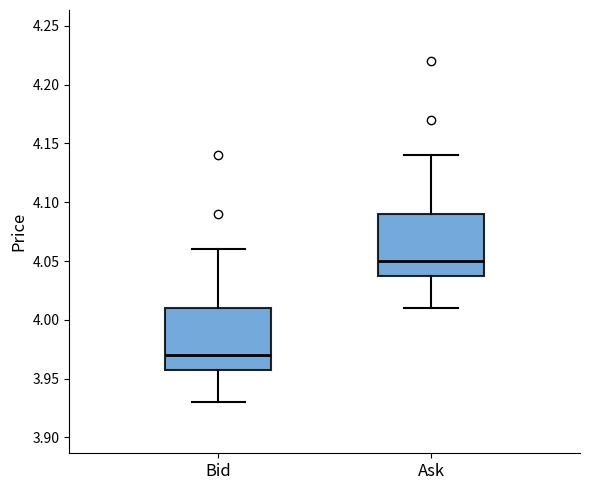

Reading left to right, read every box against the y-axis: the position of its median line, the range the box covers, and the ends of its whiskers. The values are not printed on the chart, so give them approximately, as read against the axis.

Bid: median 3.97, box 3.96 to 4.01, whiskers 3.93 to 4.06
Ask: median 4.05, box 4.04 to 4.09, whiskers 4.01 to 4.14